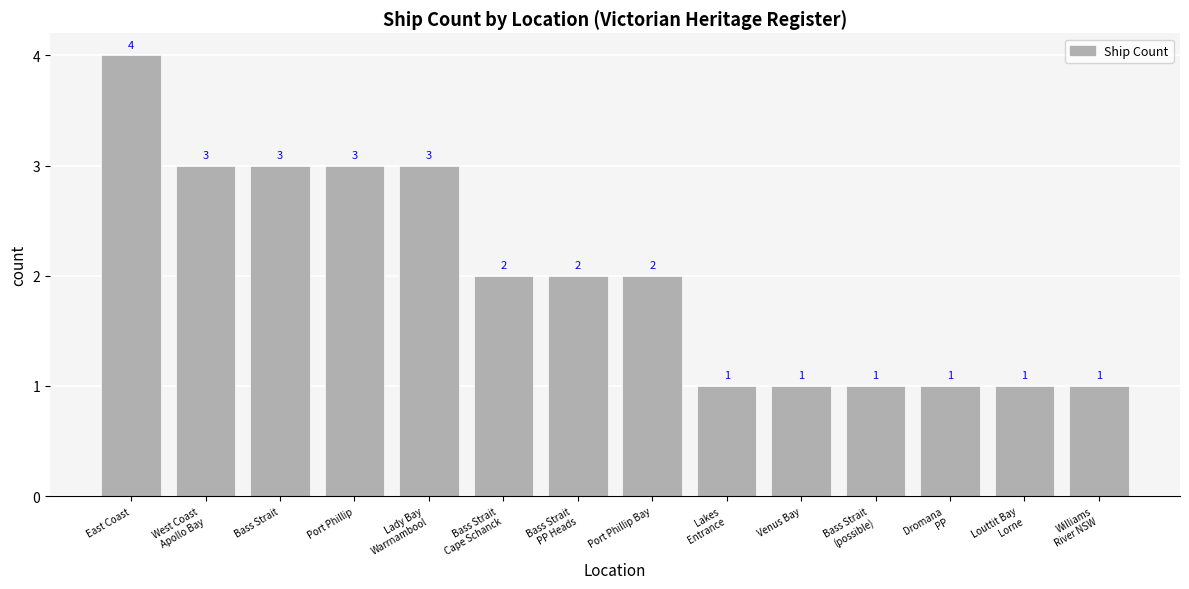

Reading left to right, extract all data points from this chart.

East Coast=4	West Coast
Apollo Bay=3	Bass Strait=3	Port Phillip=3	Lady Bay
Warrnambool=3	Bass Strait
Cape Schanck=2	Bass Strait
PP Heads=2	Port Phillip Bay=2	Lakes
Entrance=1	Venus Bay=1	Bass Strait
(possible)=1	Dromana
PP=1	Louttit Bay
Lorne=1	Williams
River NSW=1